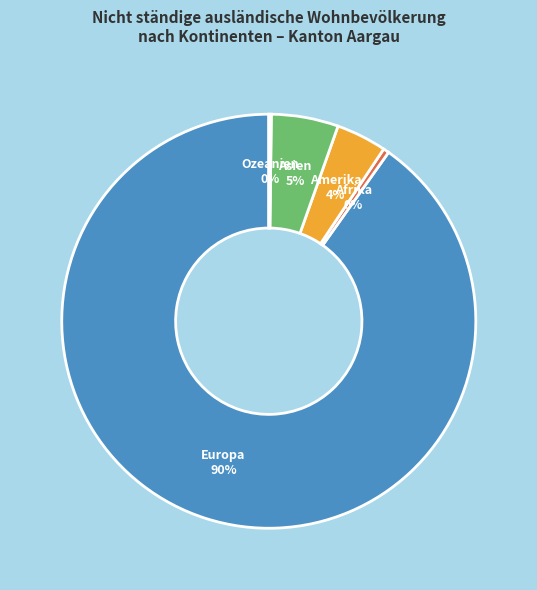

Is there any slice that represents more than half of the pie?

Yes